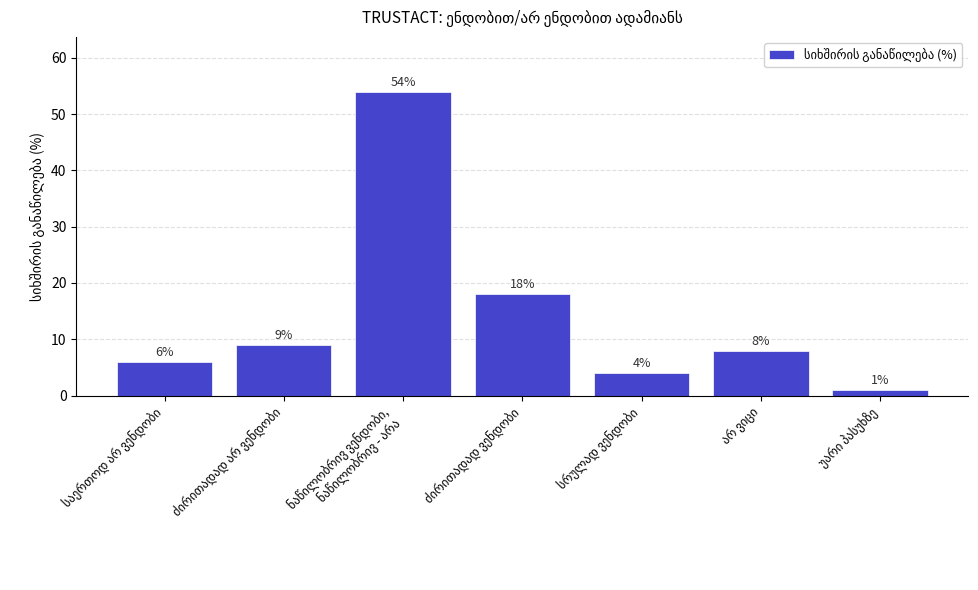

Reading right to left, transcribe all the data shown in this chart.

1	8	4	18	54	9	6